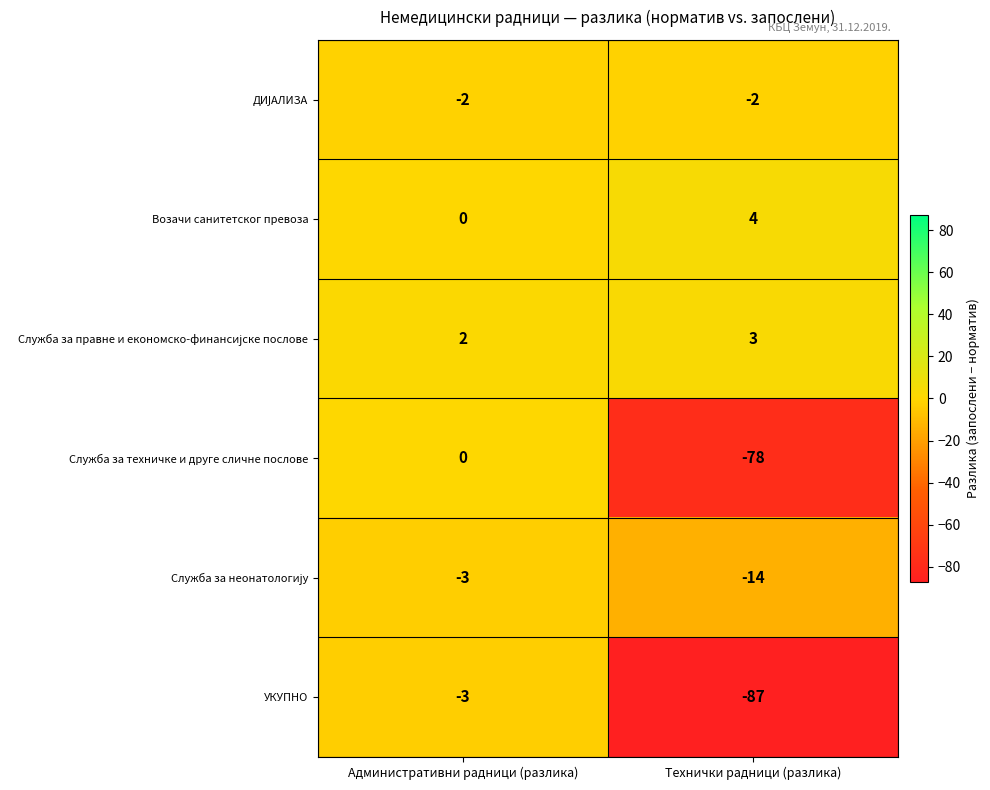

The УКУПНО series shows -3 at Административни радници (разлика). True or false?

True